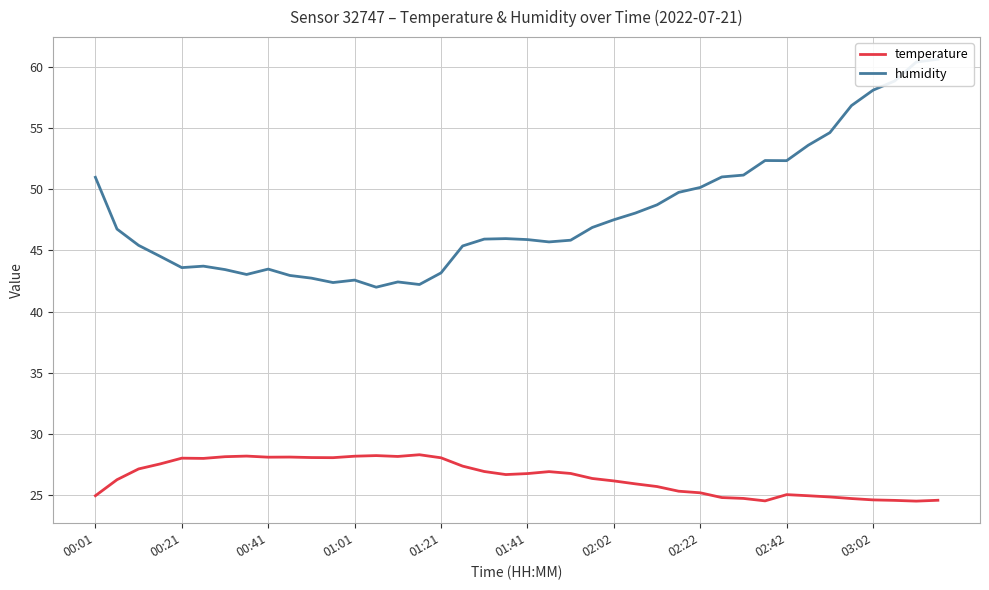

How many interior local peaks does the humidity series have?

6